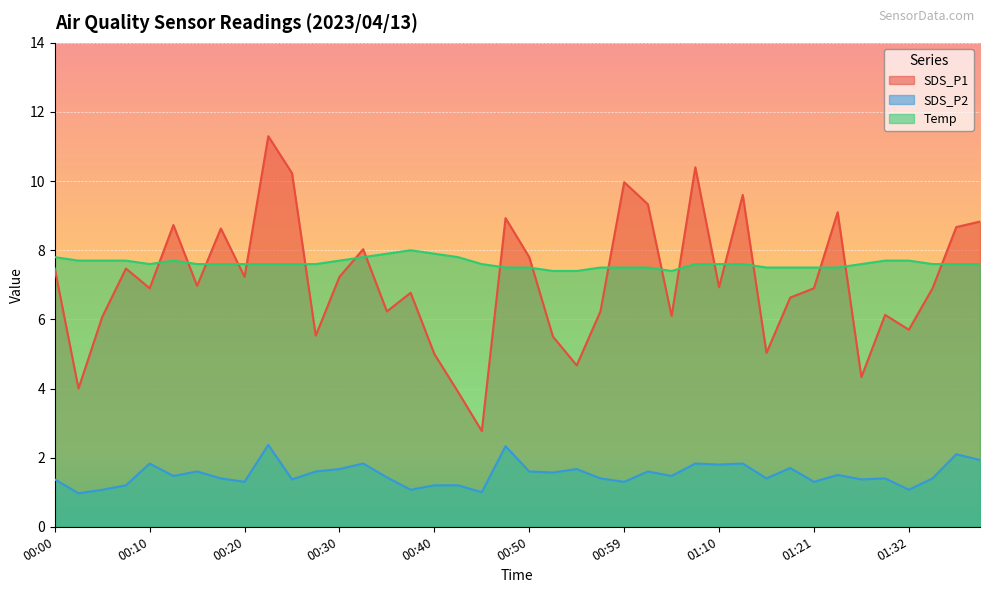

Where is the first local maximum for SDS_P1?

00:08